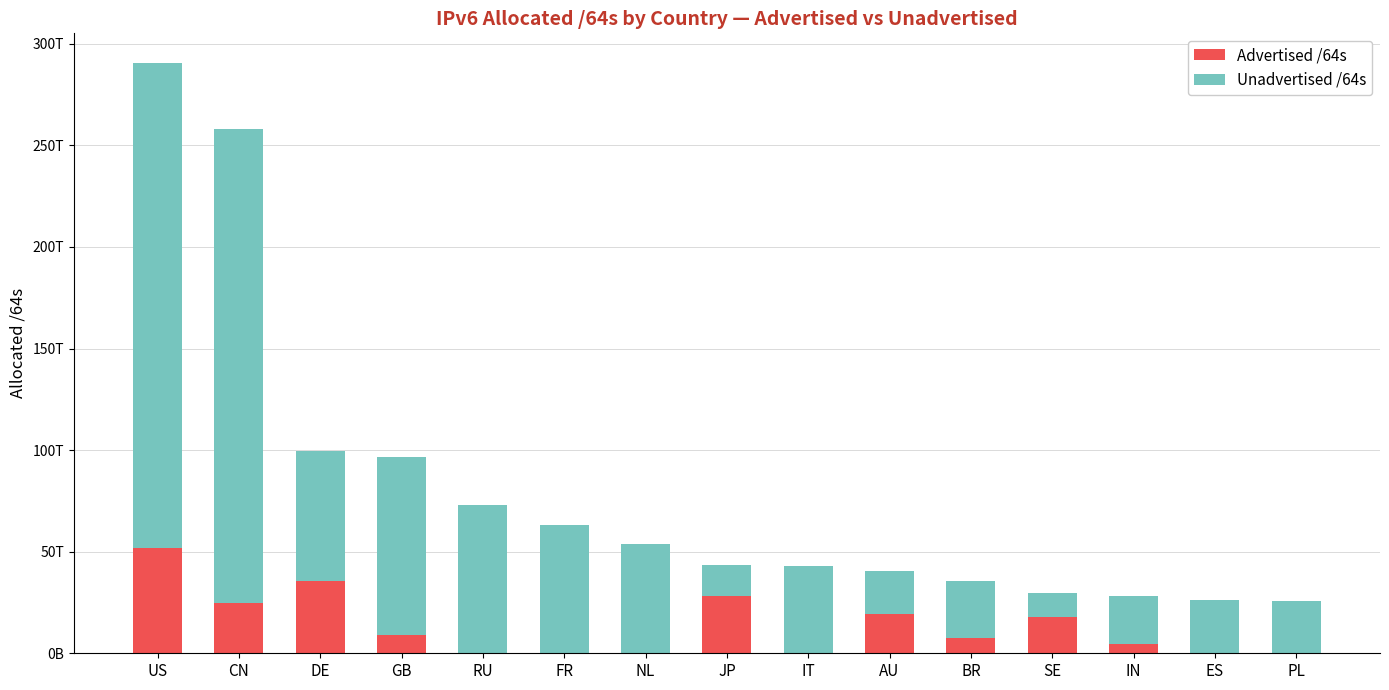

Are the bars horizontal?

No